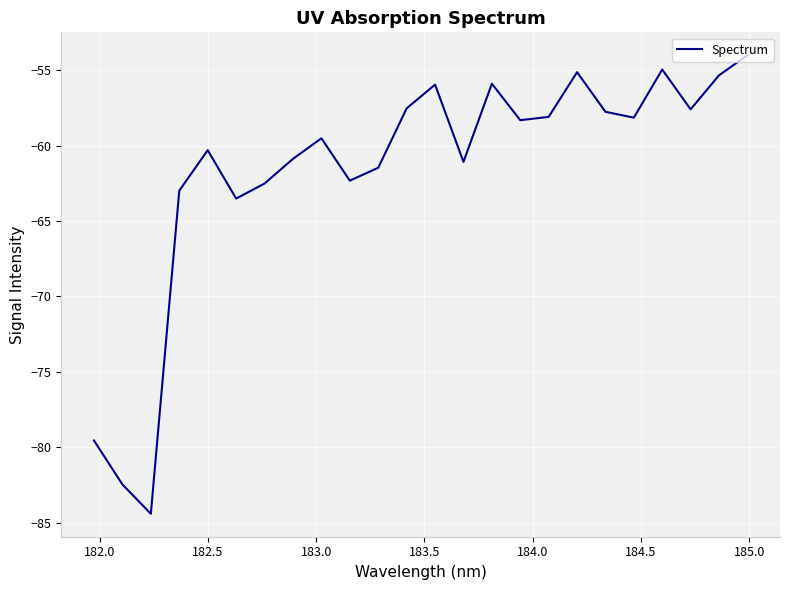

What is the greatest value displayed?

-54.0